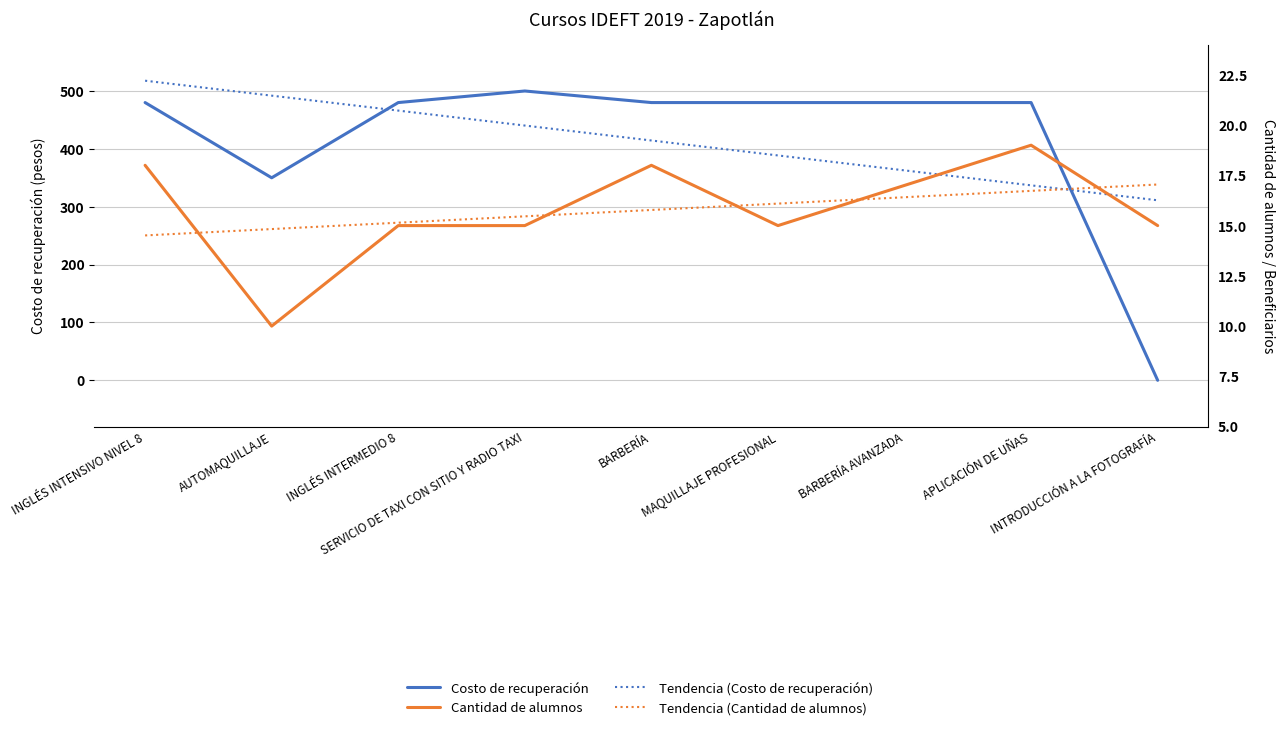

What are all the series names shown in the legend?

Costo de recuperación, Tendencia (Costo de recuperación), Cantidad de alumnos, Tendencia (Cantidad de alumnos)